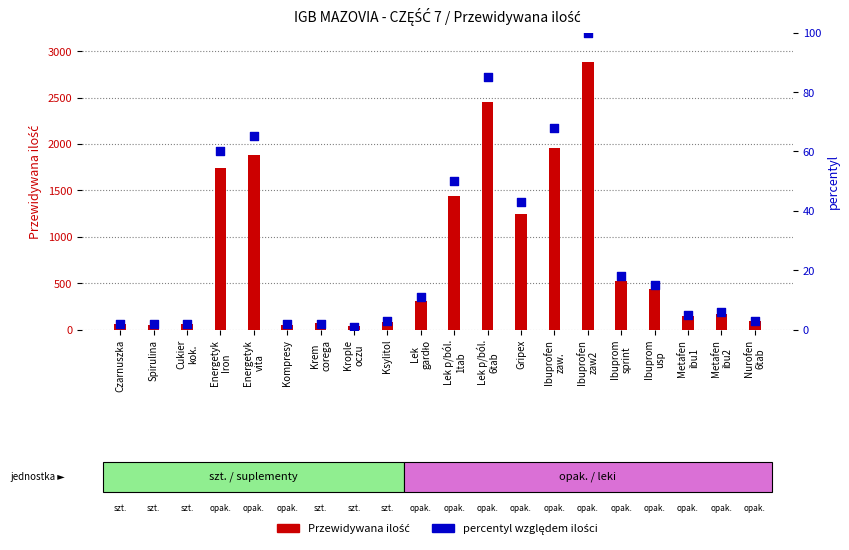

At how many categories does at least one series exceed 2499?

1